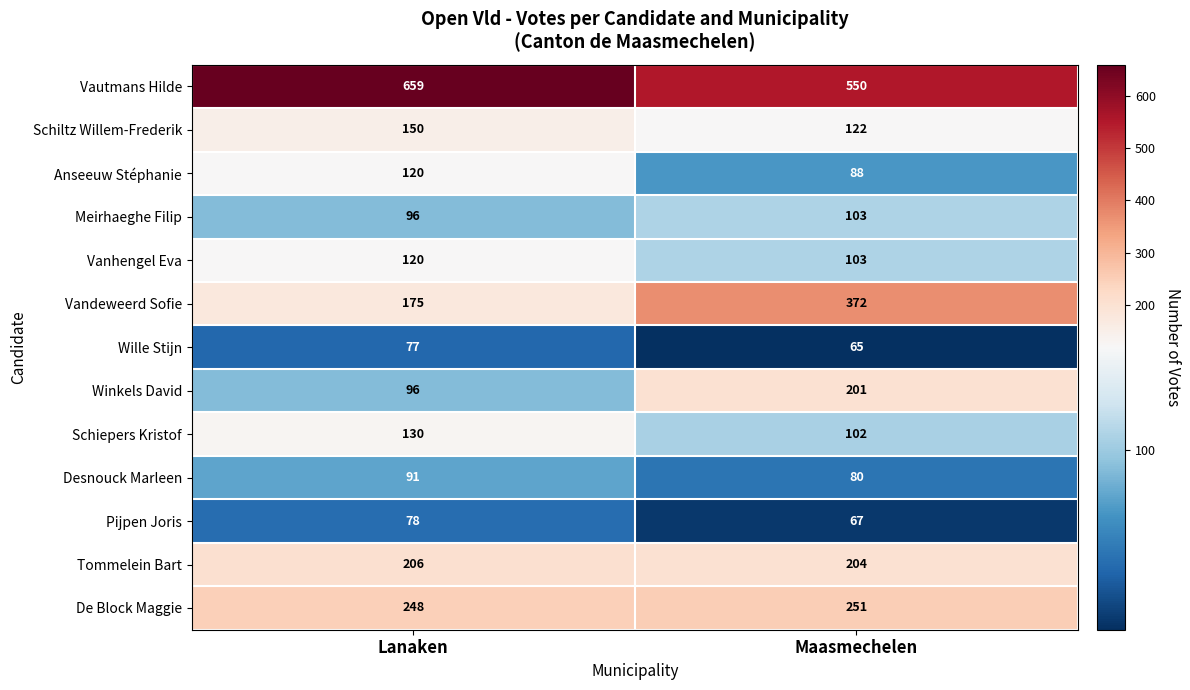

What is the approximate value of Vanhengel Eva at Lanaken, to the nearest 10?

120